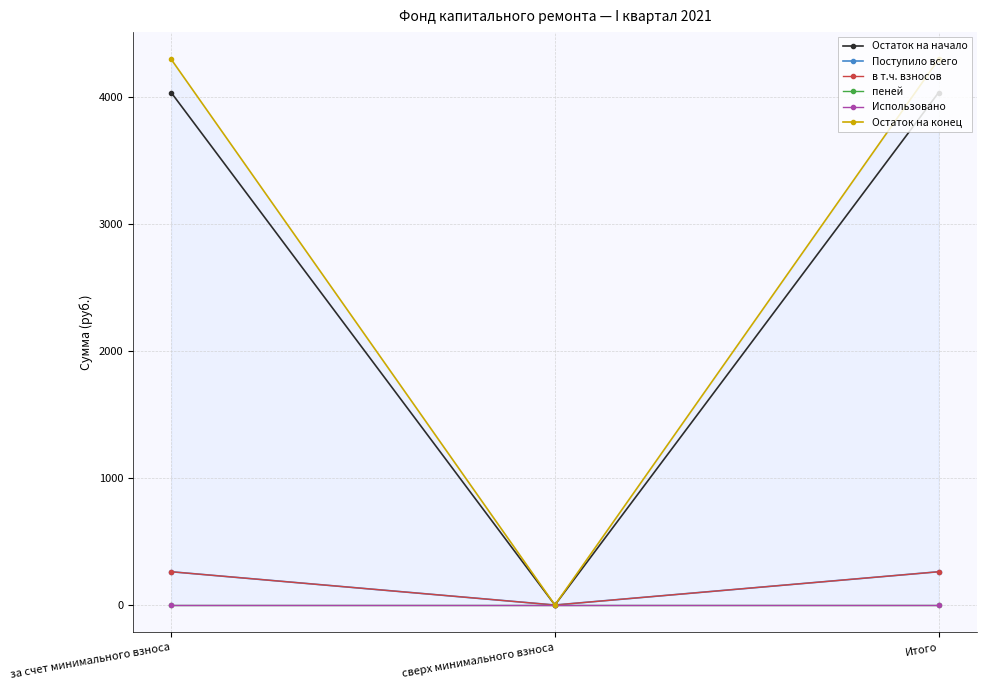

The Использовано series shows 0.0 at сверх минимального взноса. True or false?

True